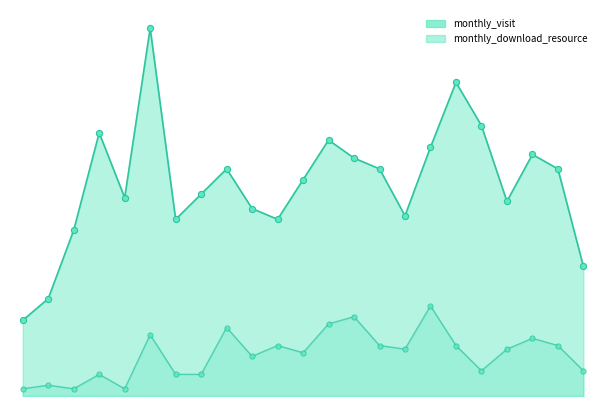

Which series contains the highest Y value?

monthly_visit